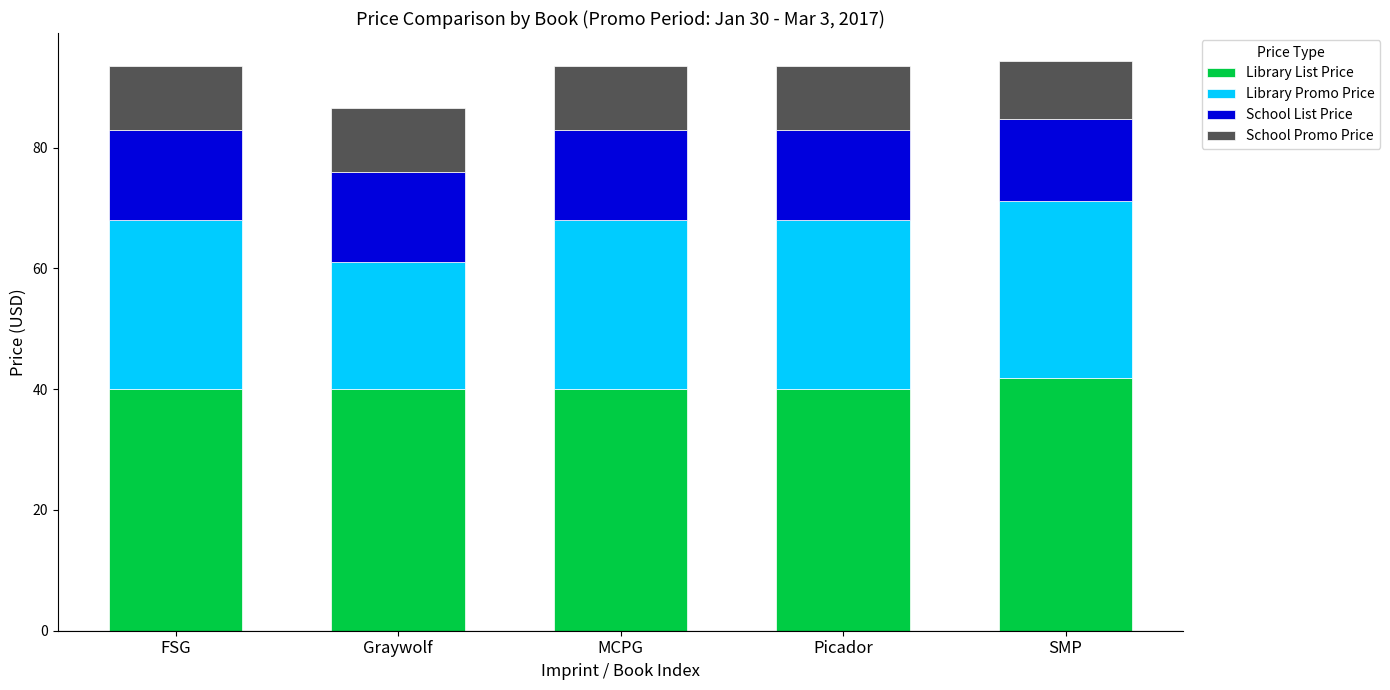

What is the sum of all Library List Price values?

201.8